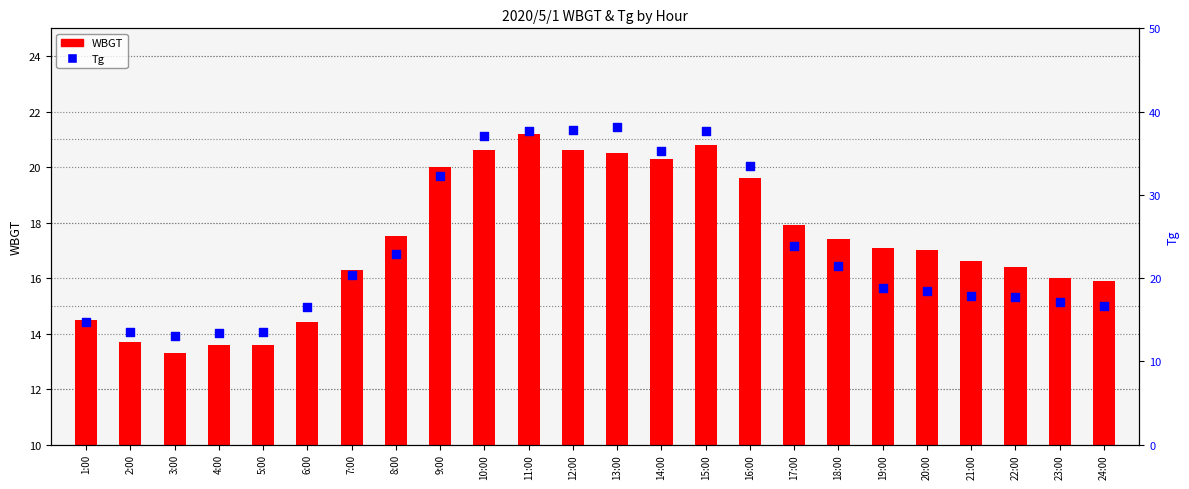

Which series contains the highest Y value?

Tg